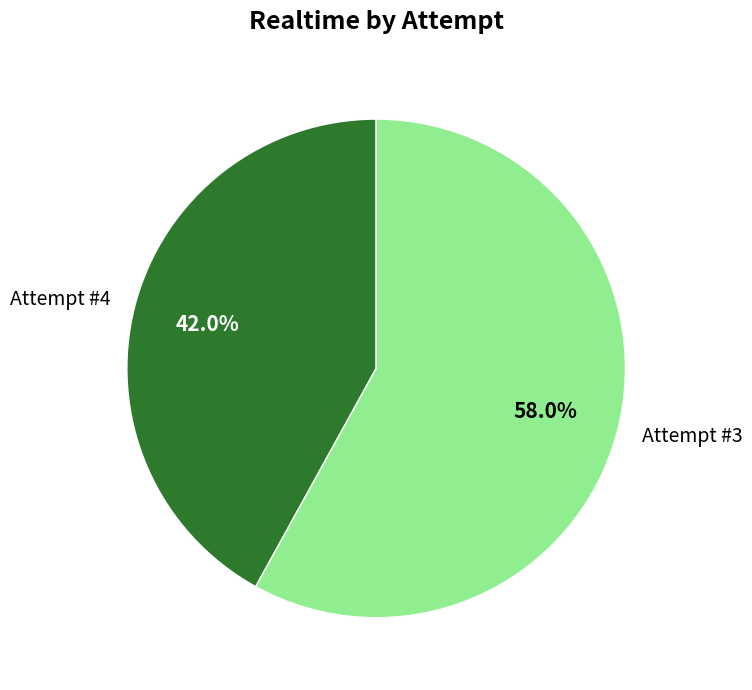

The Attempt #4 slice represents 35% of the pie. True or false?

False